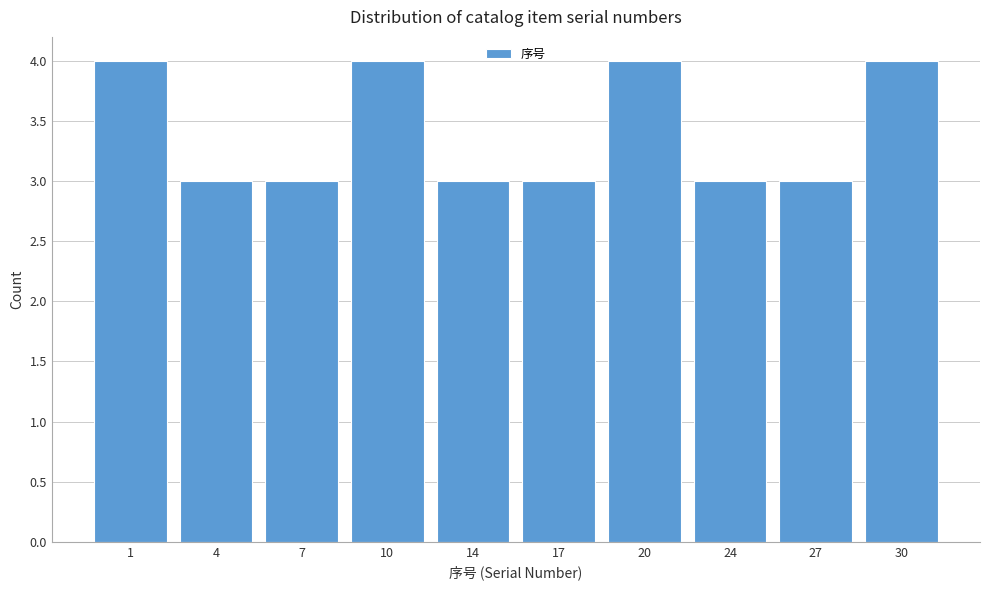

Reading right to left, extract all data points from this chart.

4	3	3	4	3	3	4	3	3	4